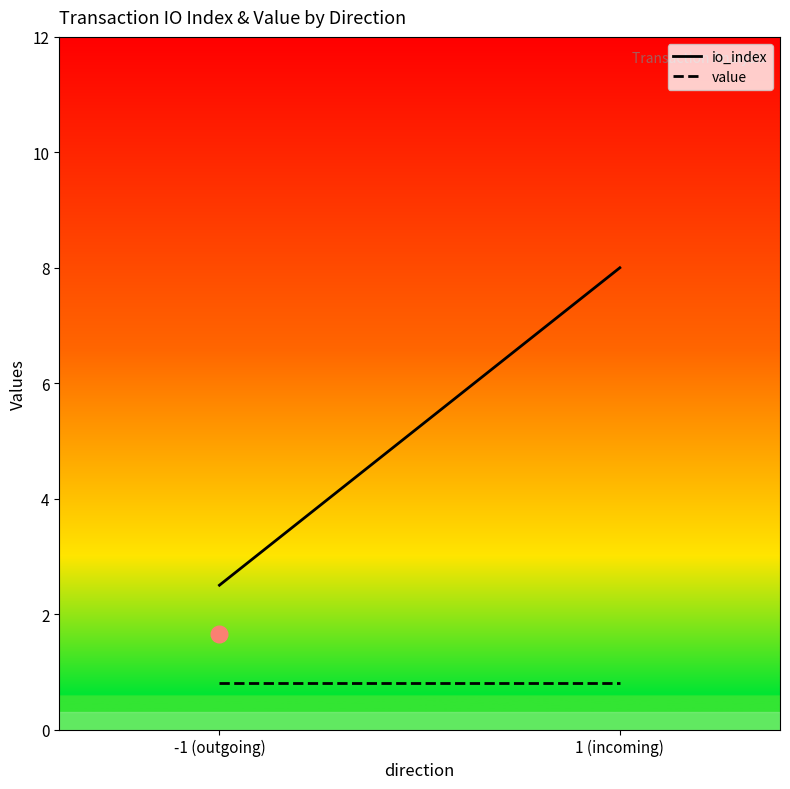

True or false: io_index and value intersect in this chart.

False